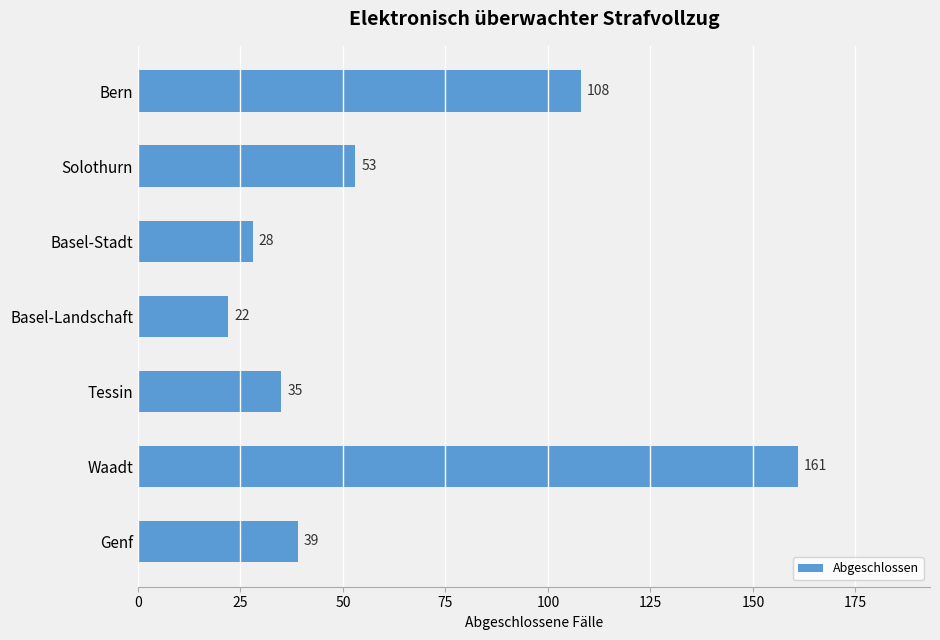

What is the smallest value displayed?

22